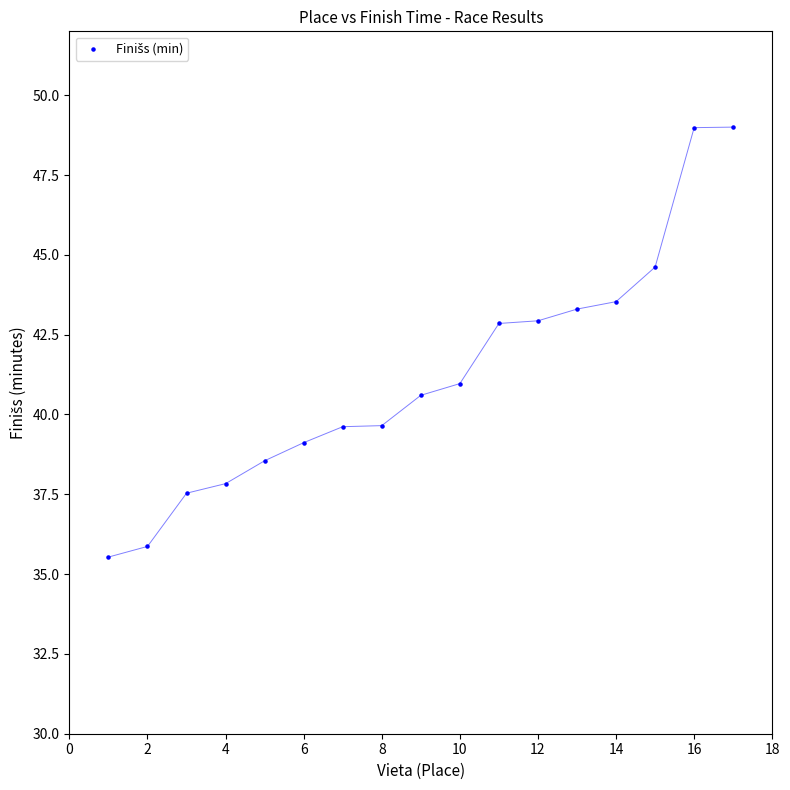

What is the range of Y values (max minus min)?

13.5